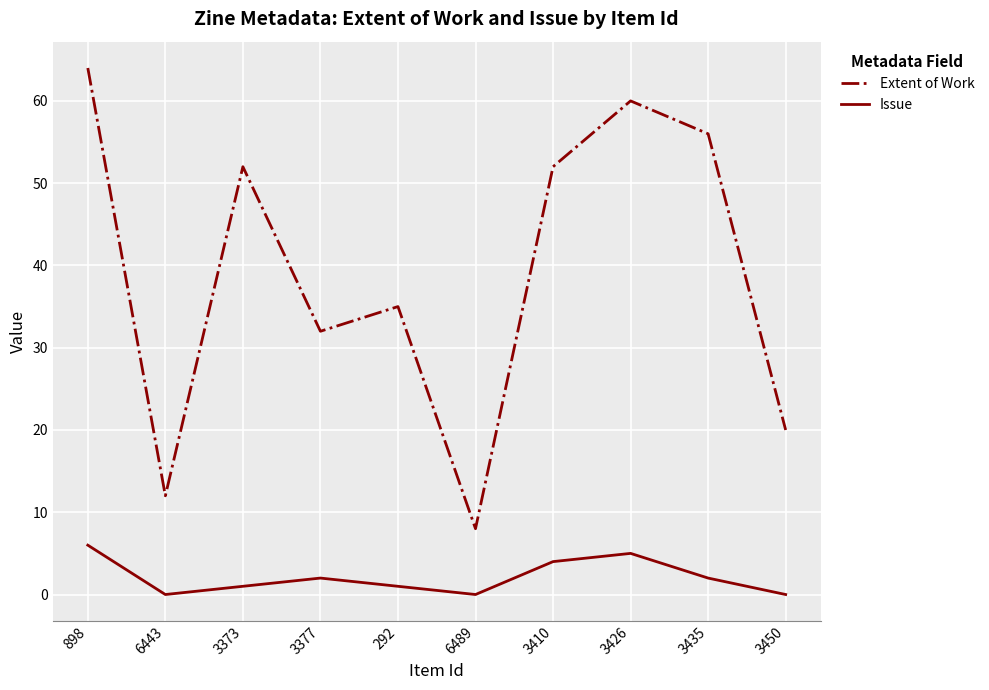

In Extent of Work, how many points are lower than both neighbors (excluding endpoints)?

3